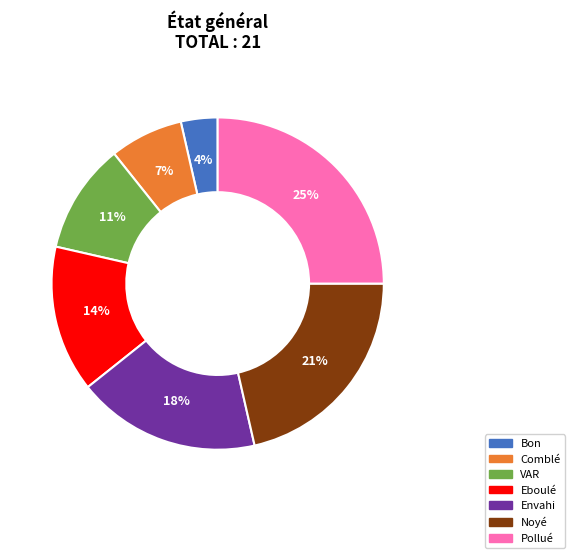

Does any single category account for the majority?

No